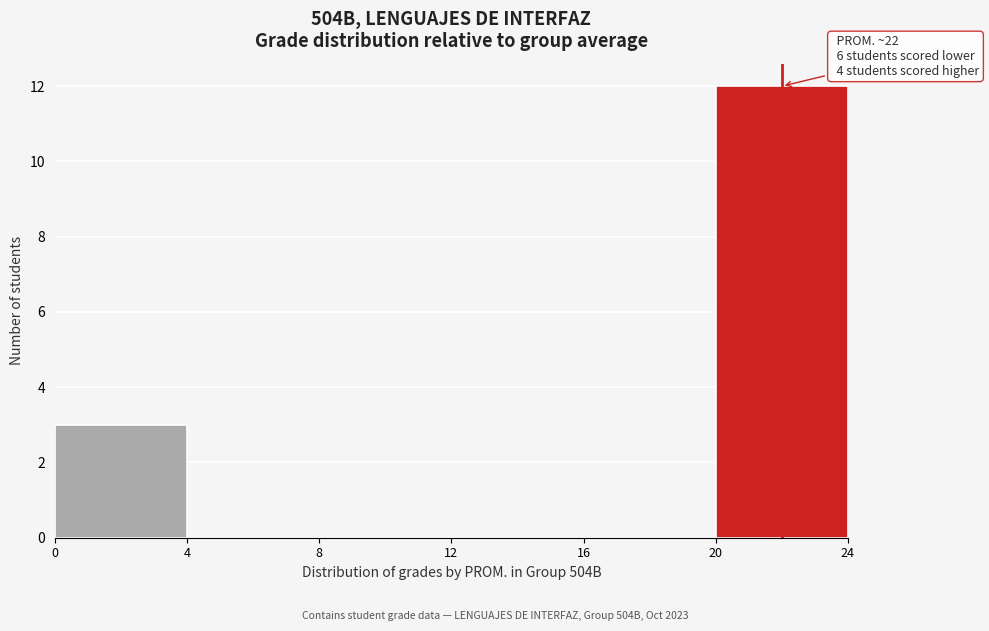

Which range on the x-axis has the tallest bar?

20 to 24